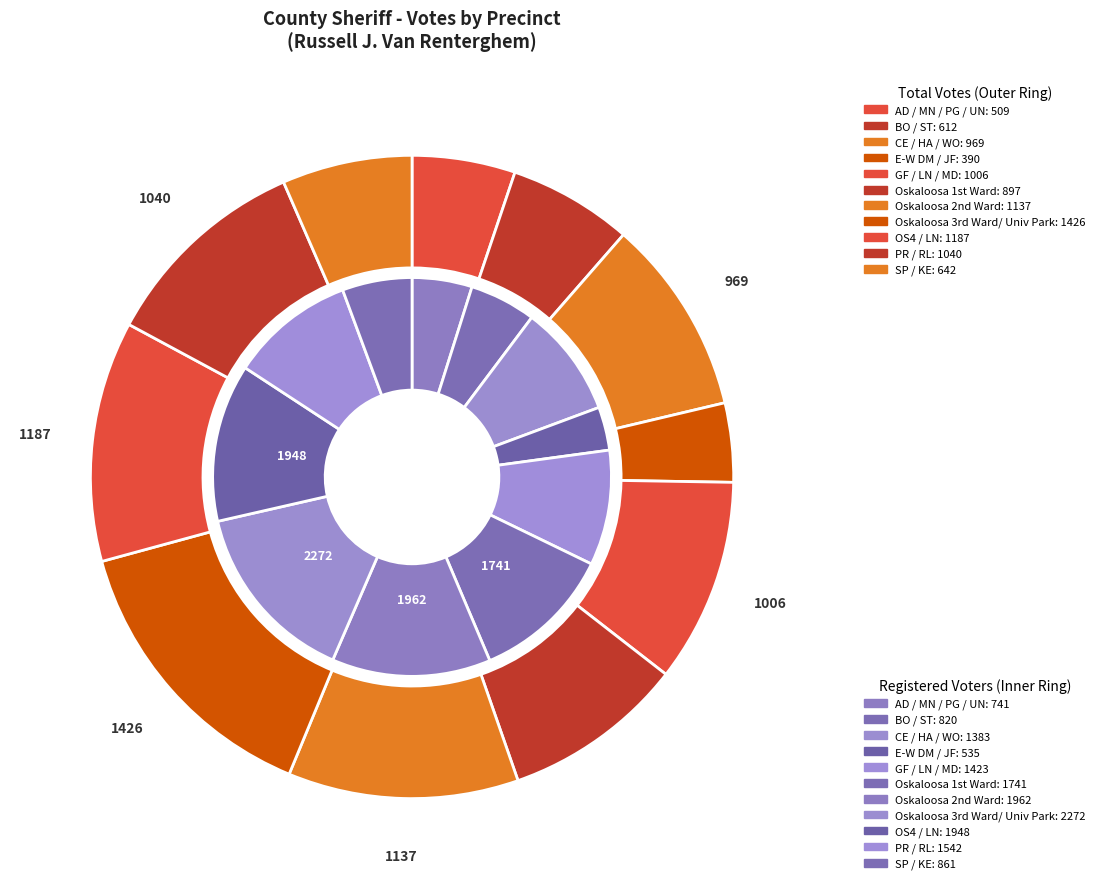

Combined, what portion of the pie is 10 and 9?

15.8%